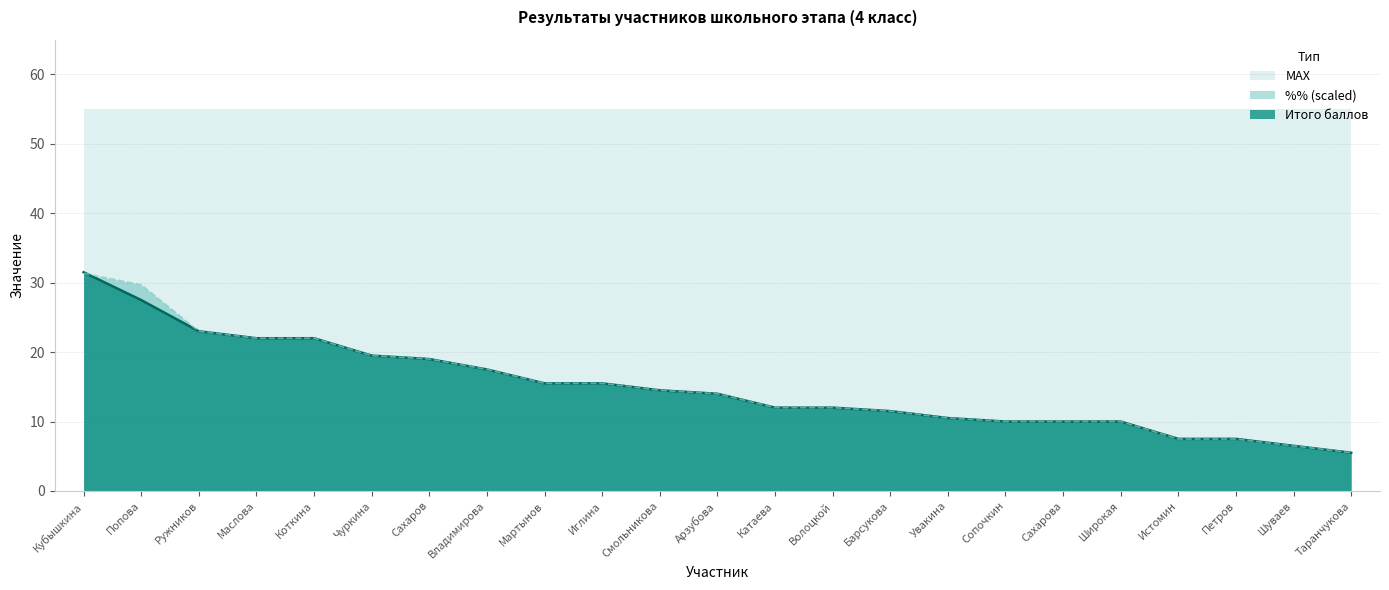

Where is Итого баллов nearest to the value 18?

Владимирова